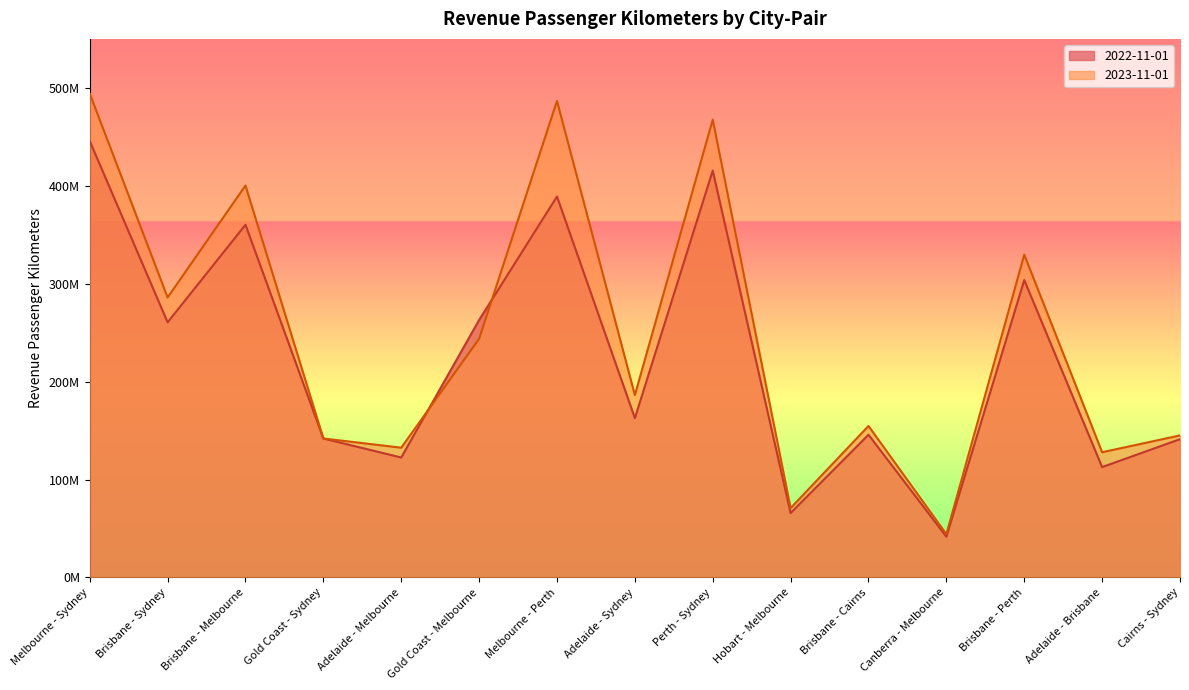

What is the difference between the second highest and minimum values in the 2022-11-01 series?

373896704